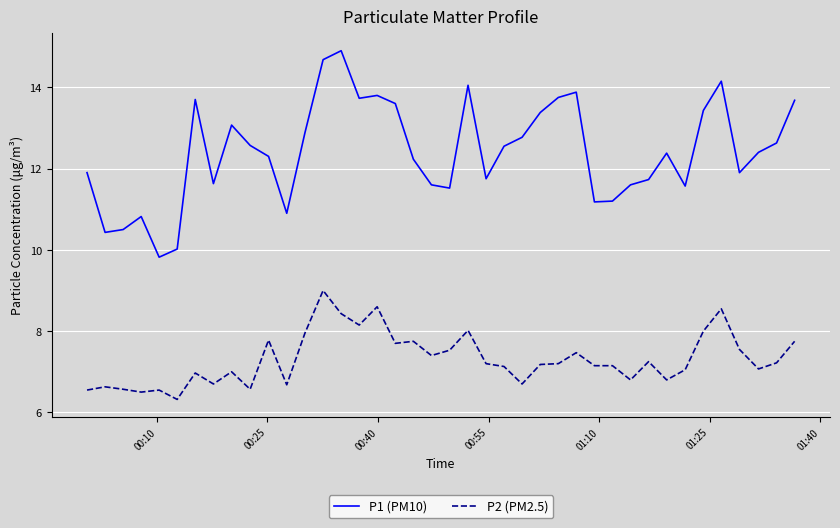

Which series has the widest spread of values?

P1 (PM10)